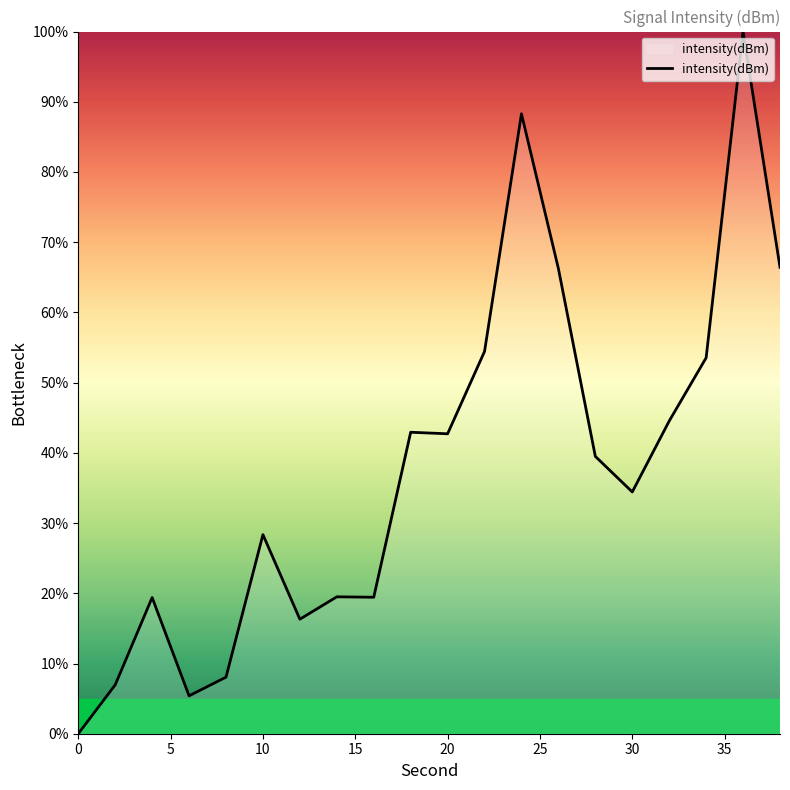

What is the difference between the maximum and minimum values?

100.0